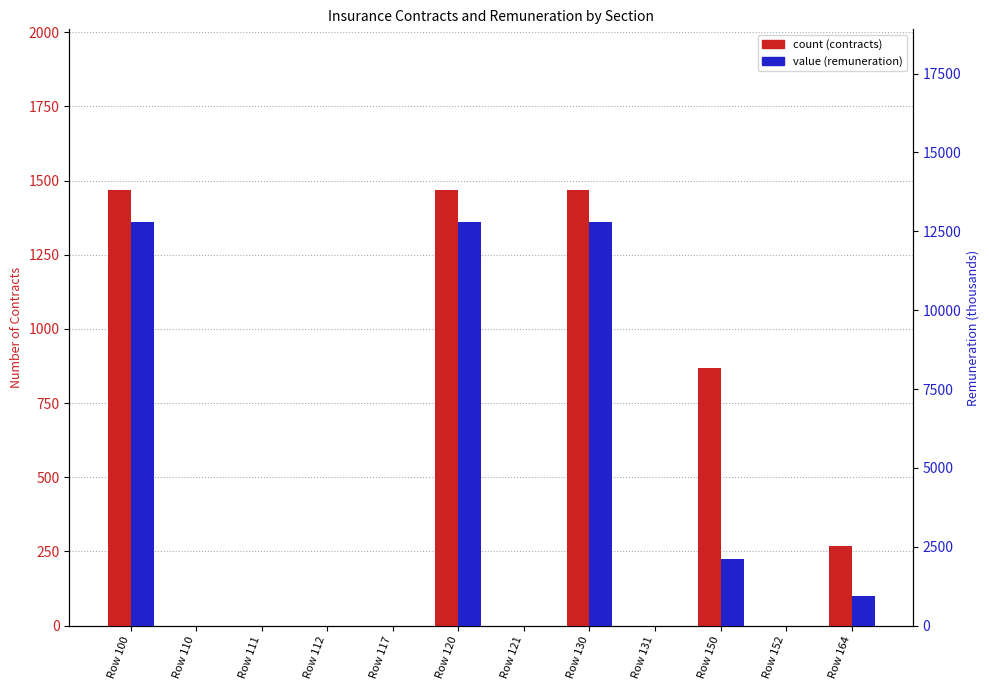

What is the sum of the value (remuneration) values at Row 164 and Row 120?

13709.9